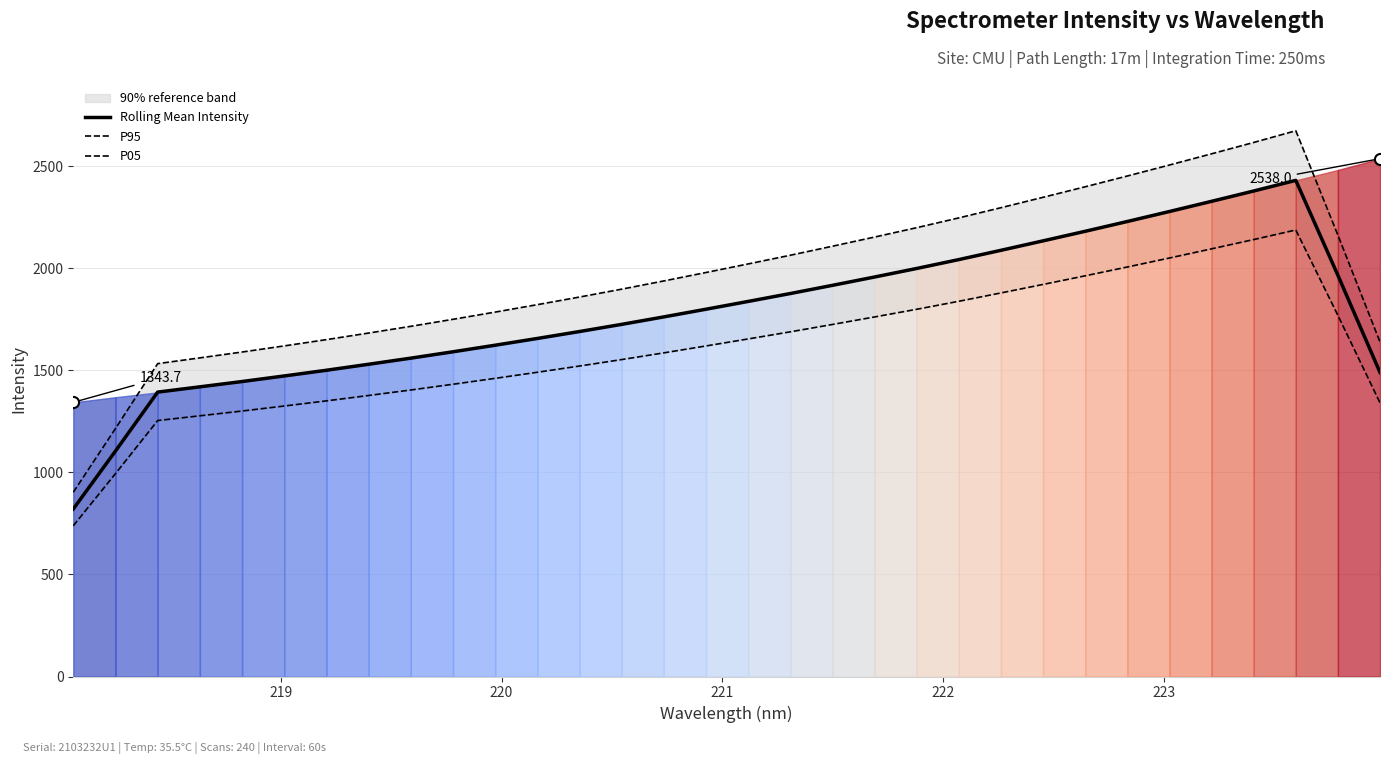

How many lines are shown in the chart?

3